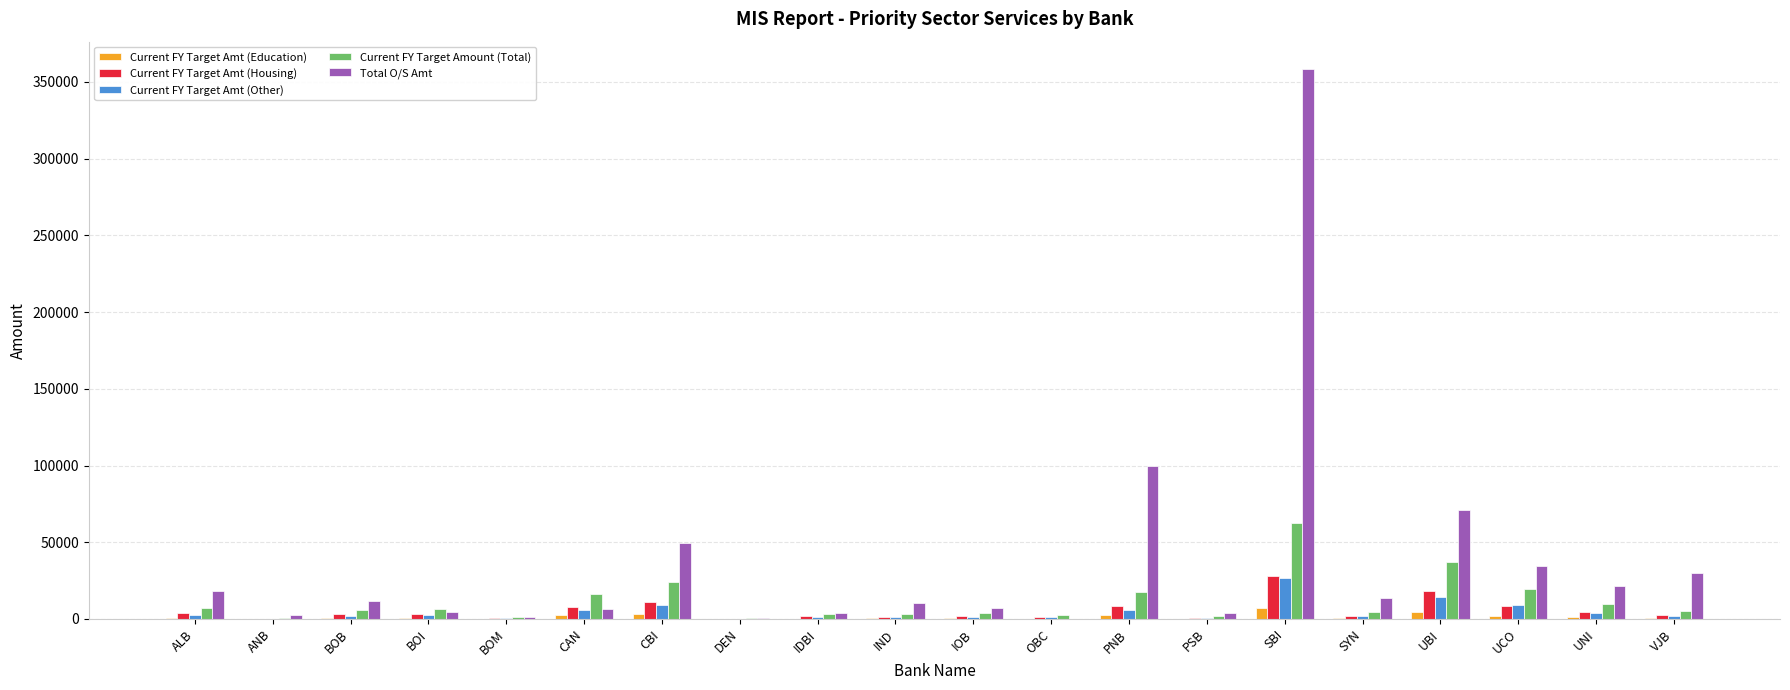

Which category has the highest value in the Current FY Target Amt (Housing) series?

SBI